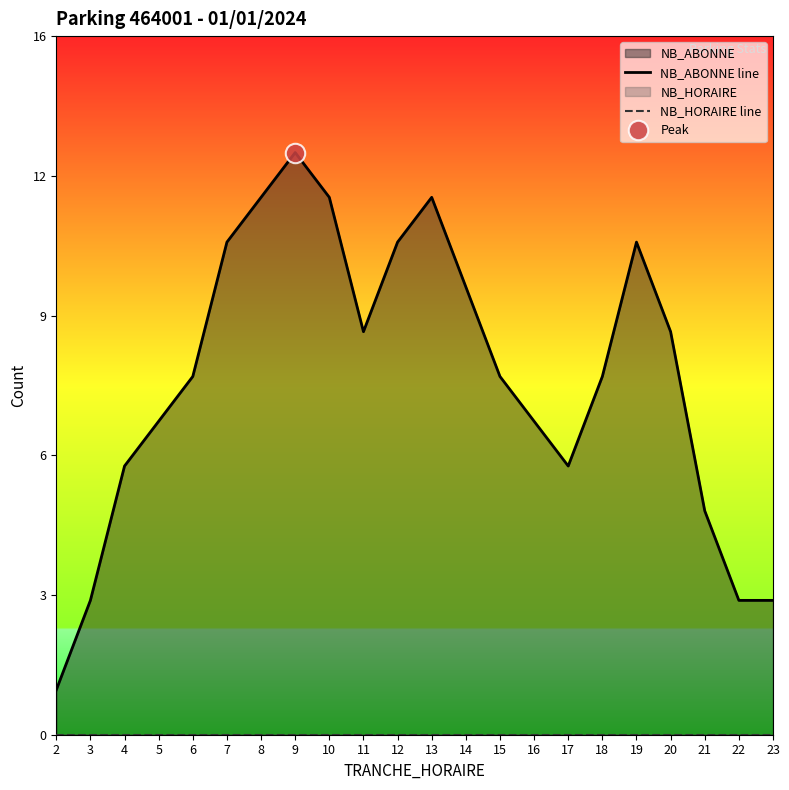

Which has a higher value, 15 or 9?

9